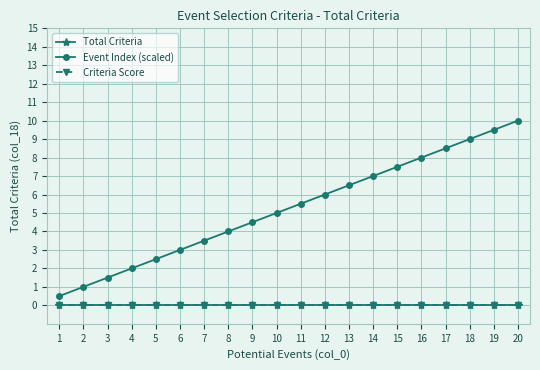

What is the maximum value shown in the chart?

10.0